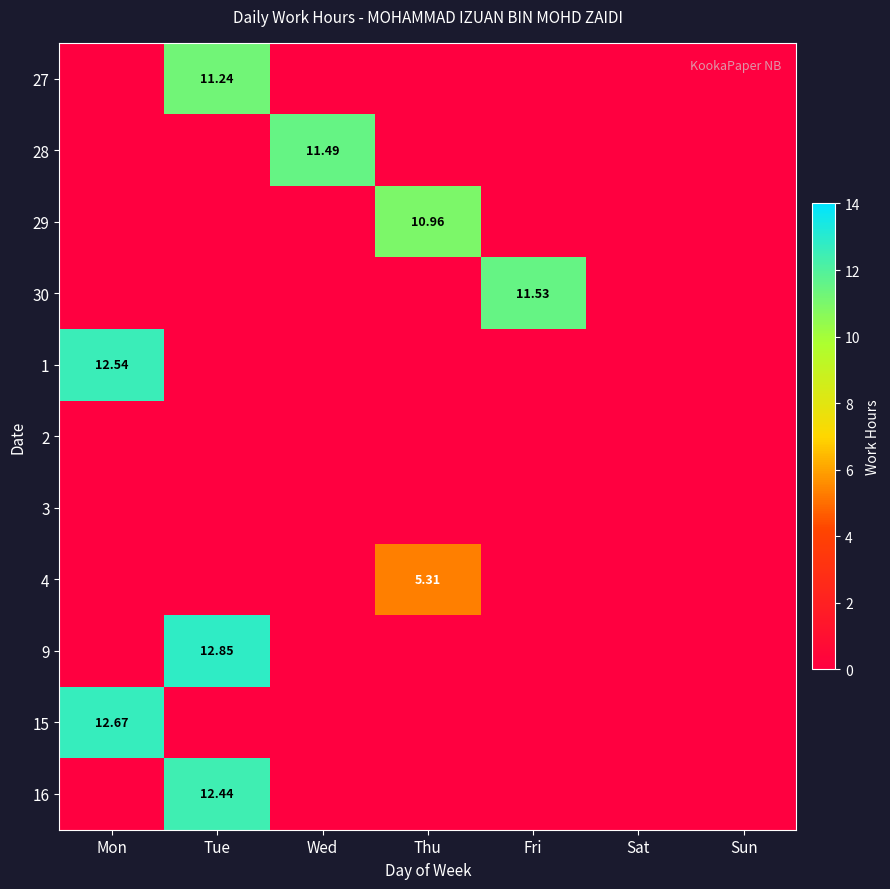

Is it true that 16 equals 0.0 at Mon?

True